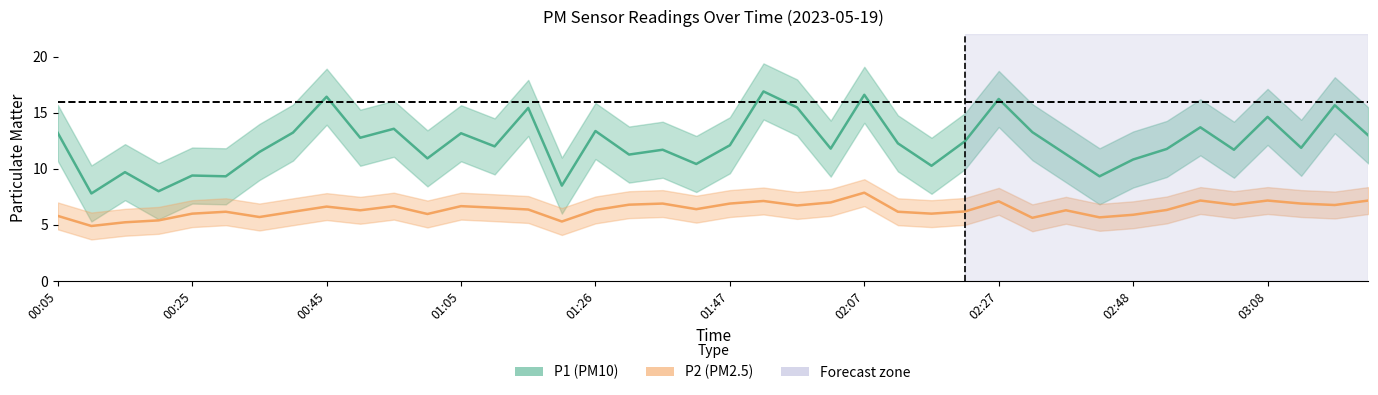

What is the minimum value shown in the chart?

4.9